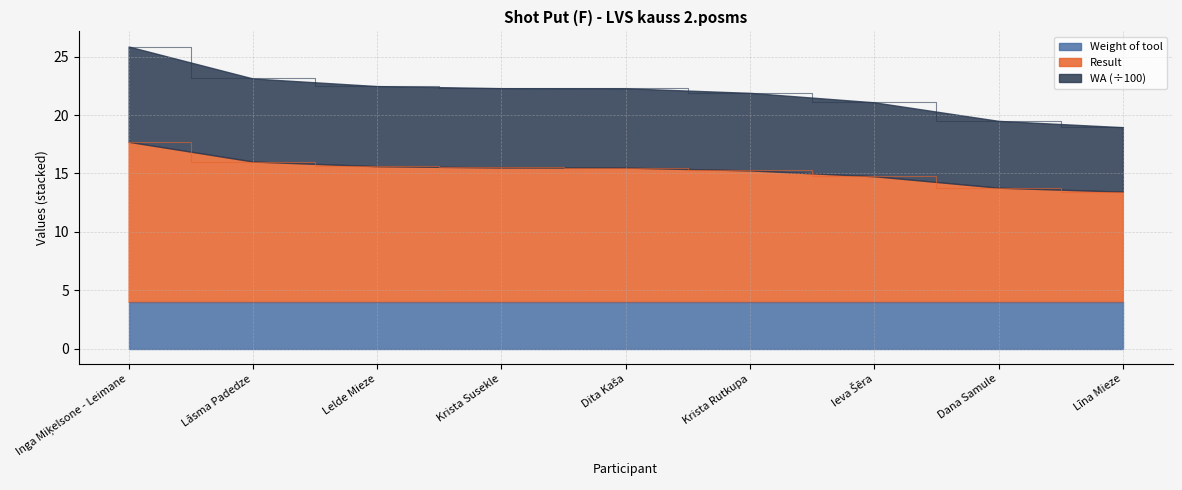

What position from the left is Inga Miķelsone - Leimane?

1